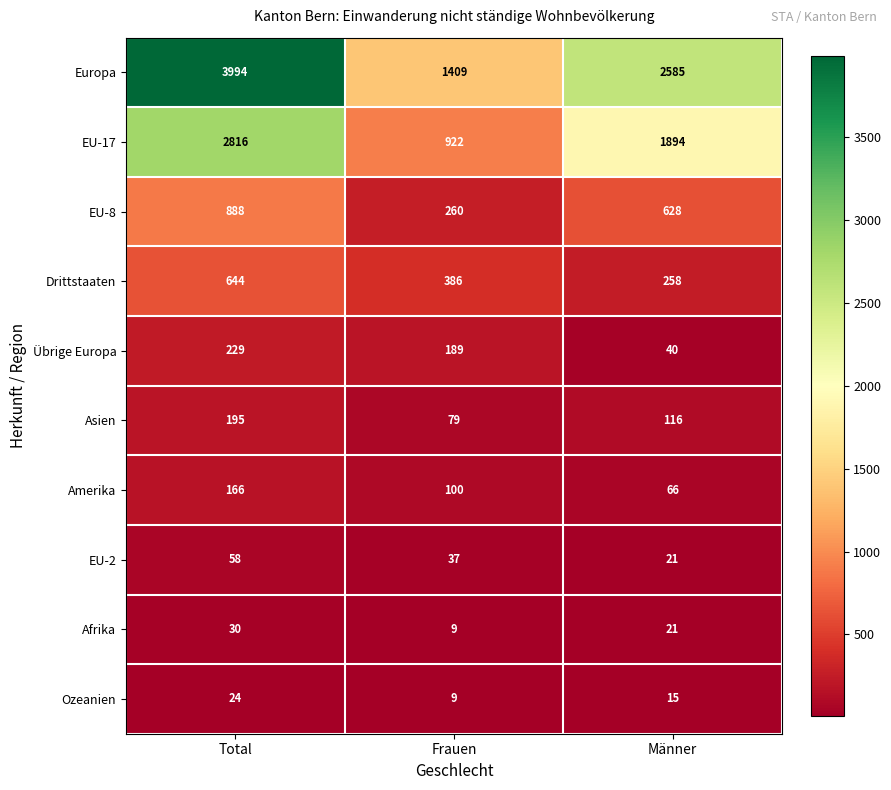

Reading right to left, what are all the values shown in this chart?

Europa: Männer=2585	Frauen=1409	Total=3994
EU-17: Männer=1894	Frauen=922	Total=2816
EU-8: Männer=628	Frauen=260	Total=888
Drittstaaten: Männer=258	Frauen=386	Total=644
Übrige Europa: Männer=40	Frauen=189	Total=229
Asien: Männer=116	Frauen=79	Total=195
Amerika: Männer=66	Frauen=100	Total=166
EU-2: Männer=21	Frauen=37	Total=58
Afrika: Männer=21	Frauen=9	Total=30
Ozeanien: Männer=15	Frauen=9	Total=24